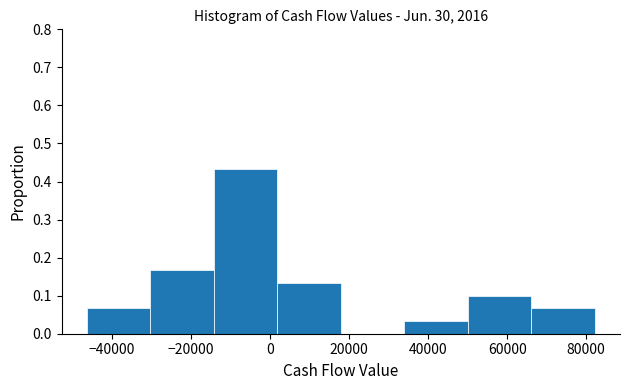

Reading left to right, list every bar in this chart as the range it spans on the x-axis followed by its height. Neither the bar edges nor the heights are printed on the chart, so give them approximately, as read against the axes.

-46000 to -30000: 0.07
-30000 to -14000: 0.17
-14000 to 2000: 0.43
2000 to 18000: 0.13
18000 to 34000: 0
34000 to 50000: 0.03
50000 to 66000: 0.10
66000 to 82000: 0.07